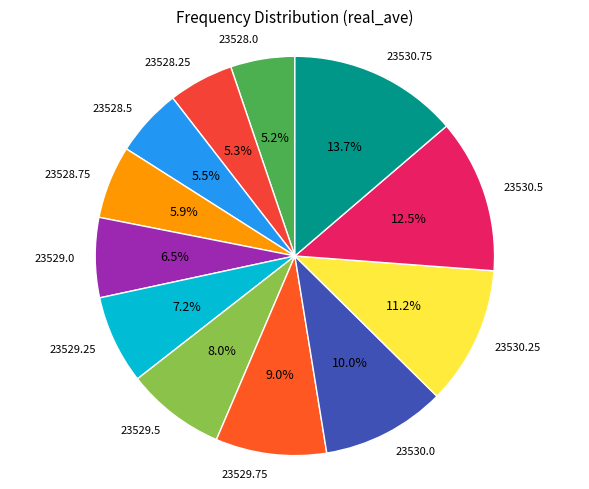

Combined, what portion of the pie is 23529.0 and 23530.25?

17.7%